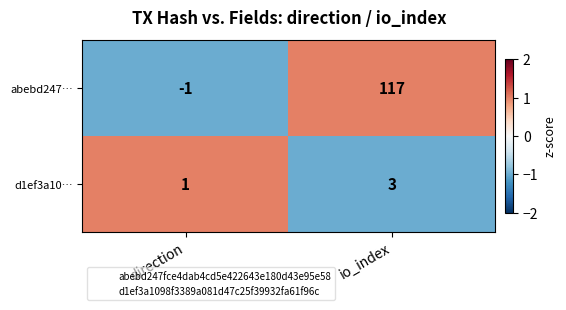

The d1ef3a10… series shows 3 at io_index. True or false?

True